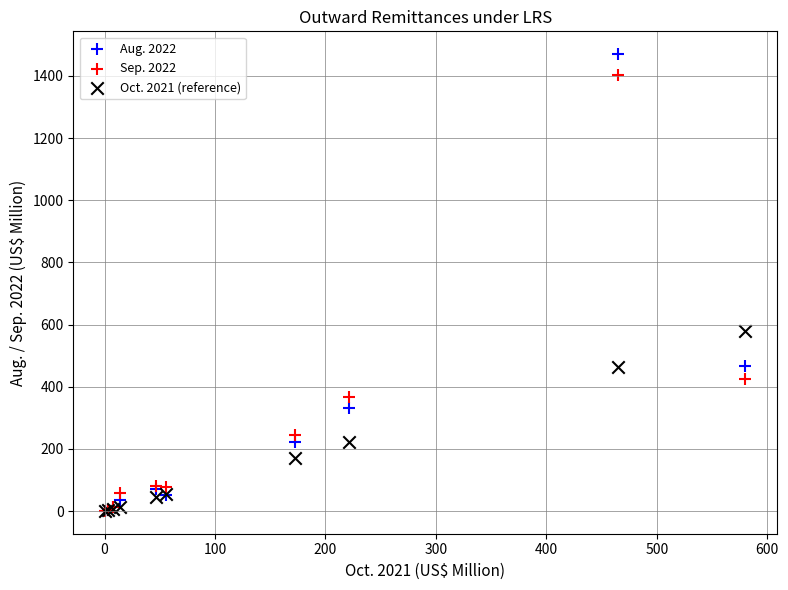

In the Aug. 2022 series, what Y value is closest to 735?

467.5